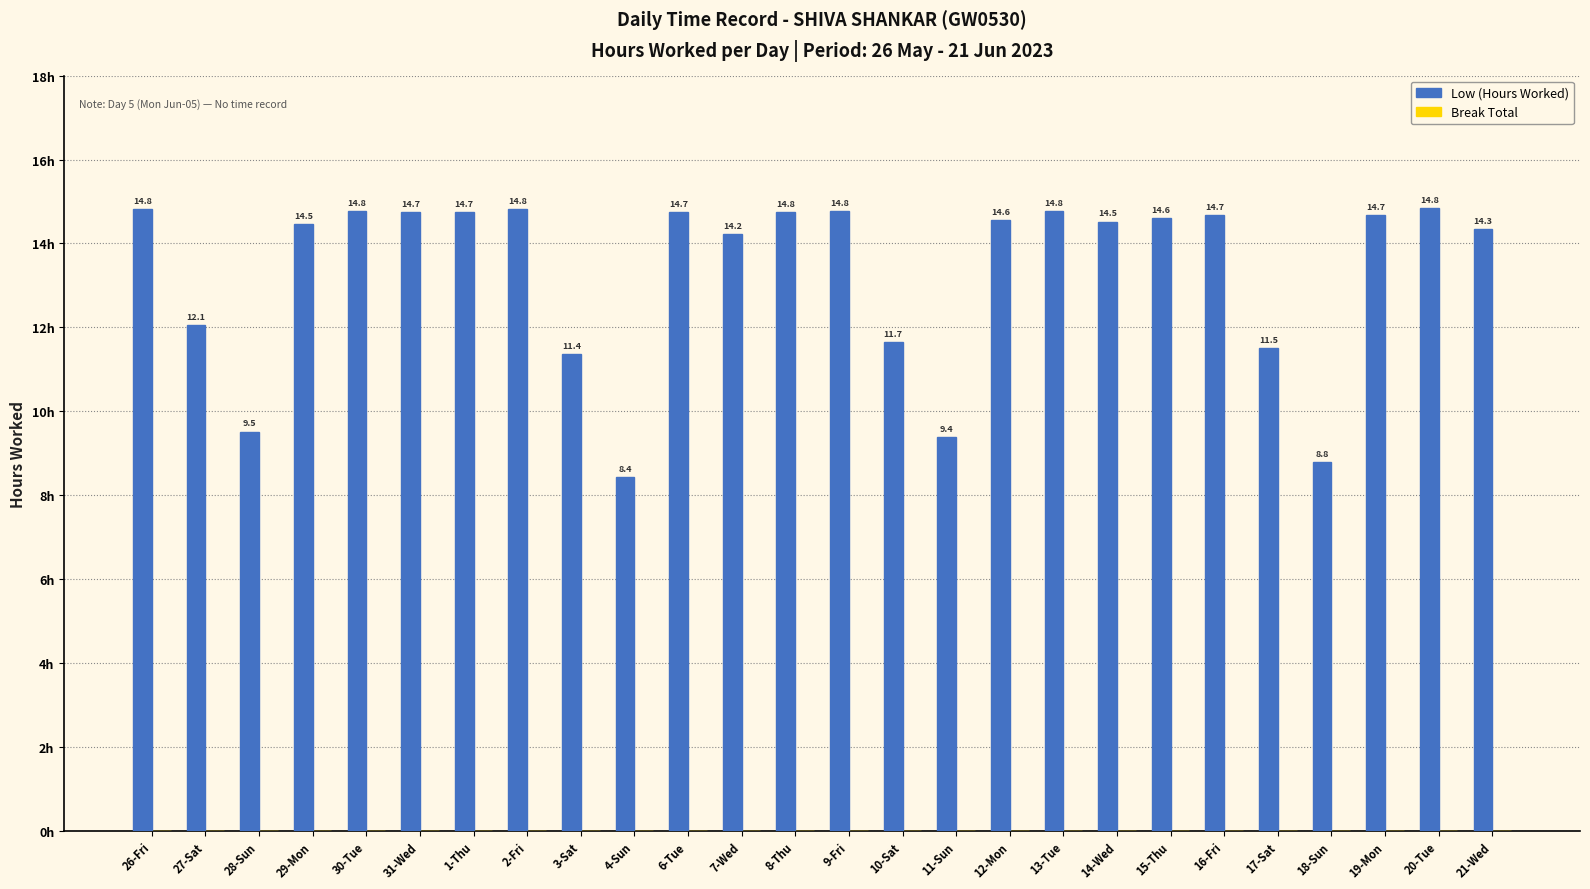

How many bars are there in total?

26